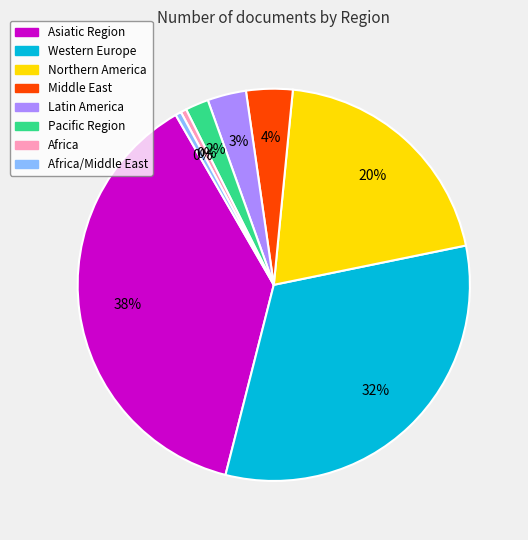

Is Africa/Middle East the majority of the pie?

No